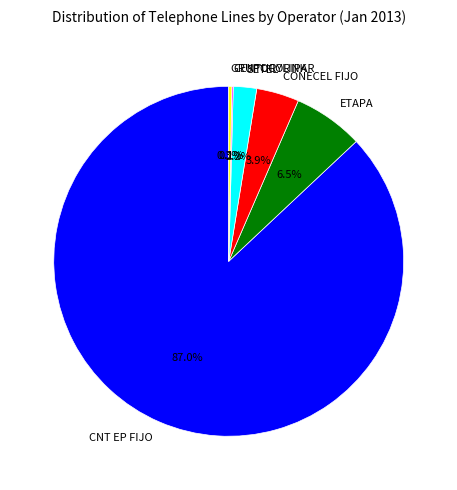

Approximately how many times larger is the value at CONECEL FIJO compared to ETAPA?

0.6